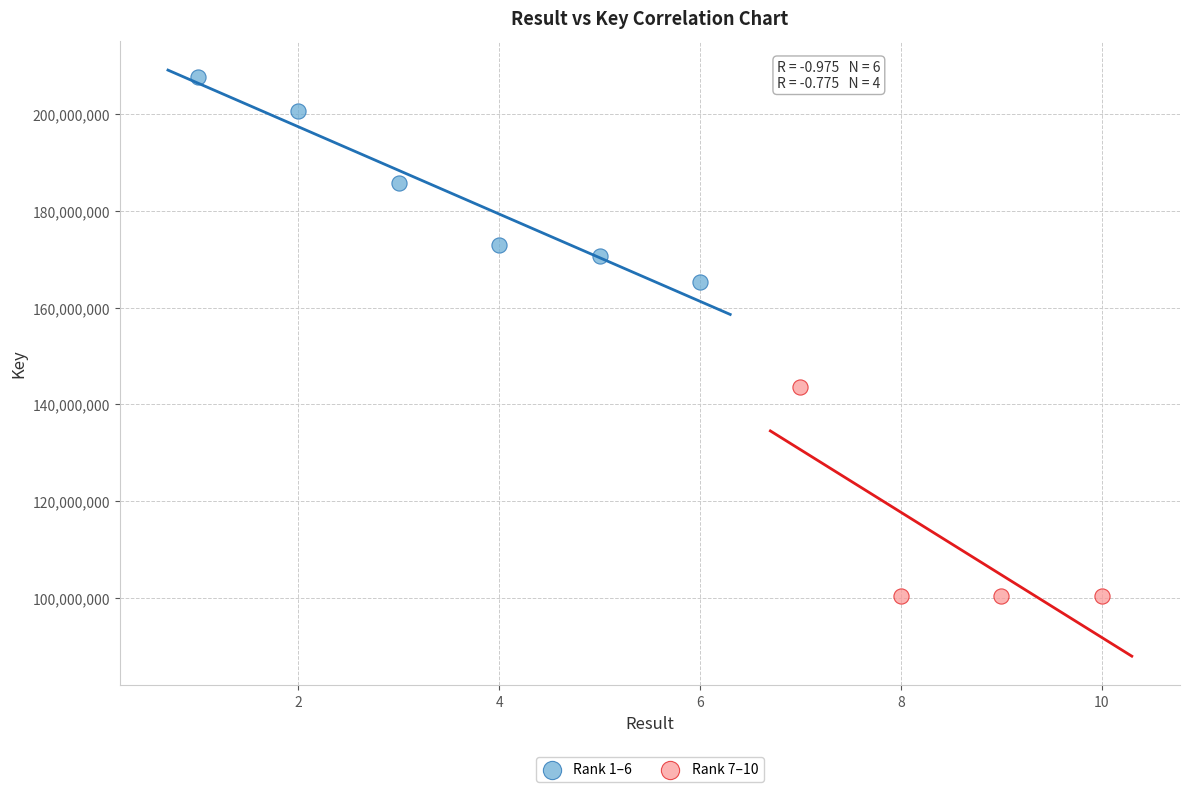

Which series reaches the maximum Y coordinate?

Rank 1–6